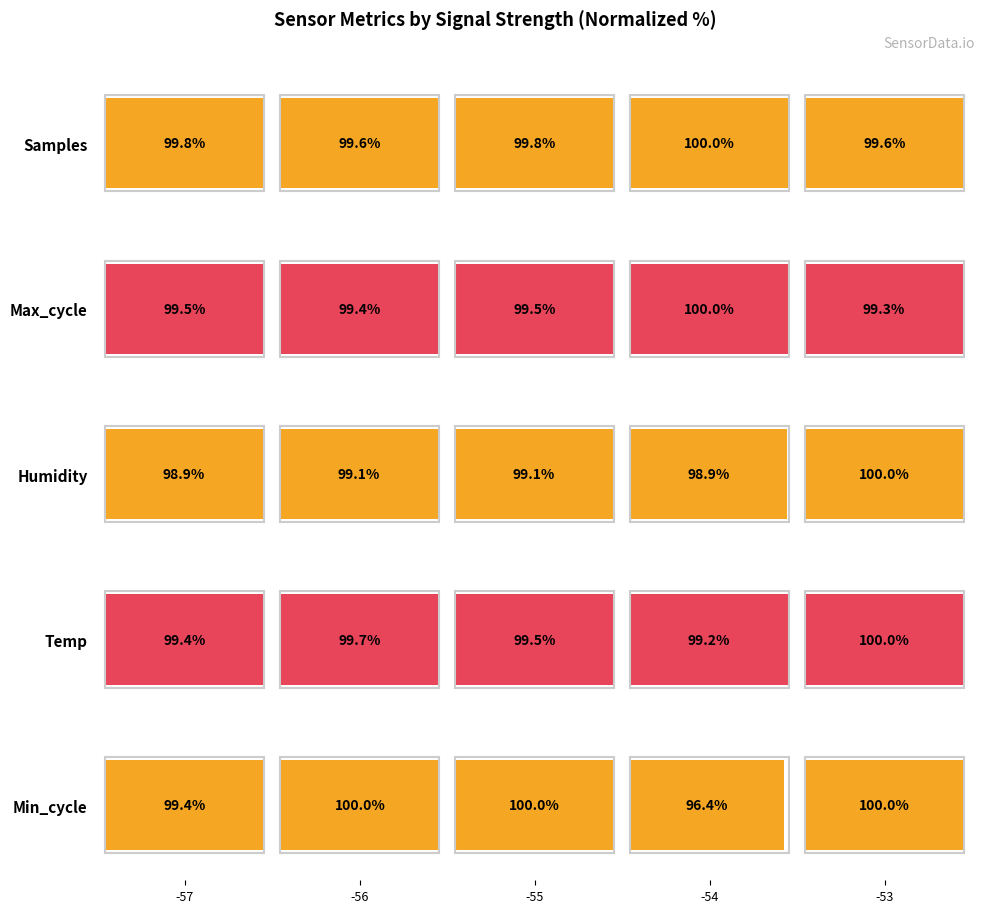

What is the difference between the maximum and minimum values in the Min_cycle series?

3.6